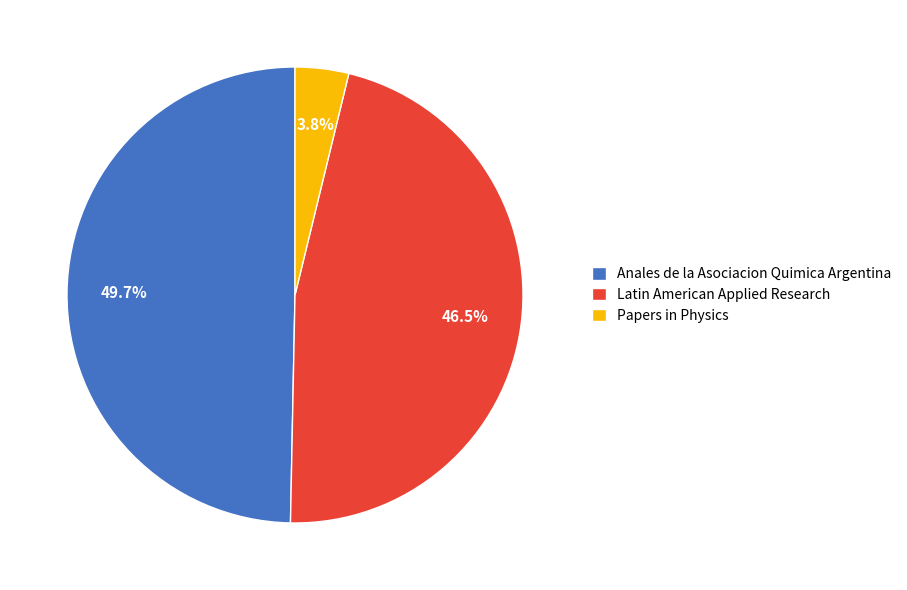

To the nearest percent, what is the average slice percentage?

33%